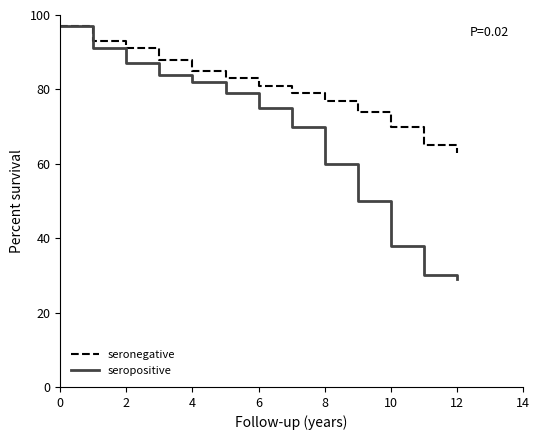

Count the number of data series in this chart.

2